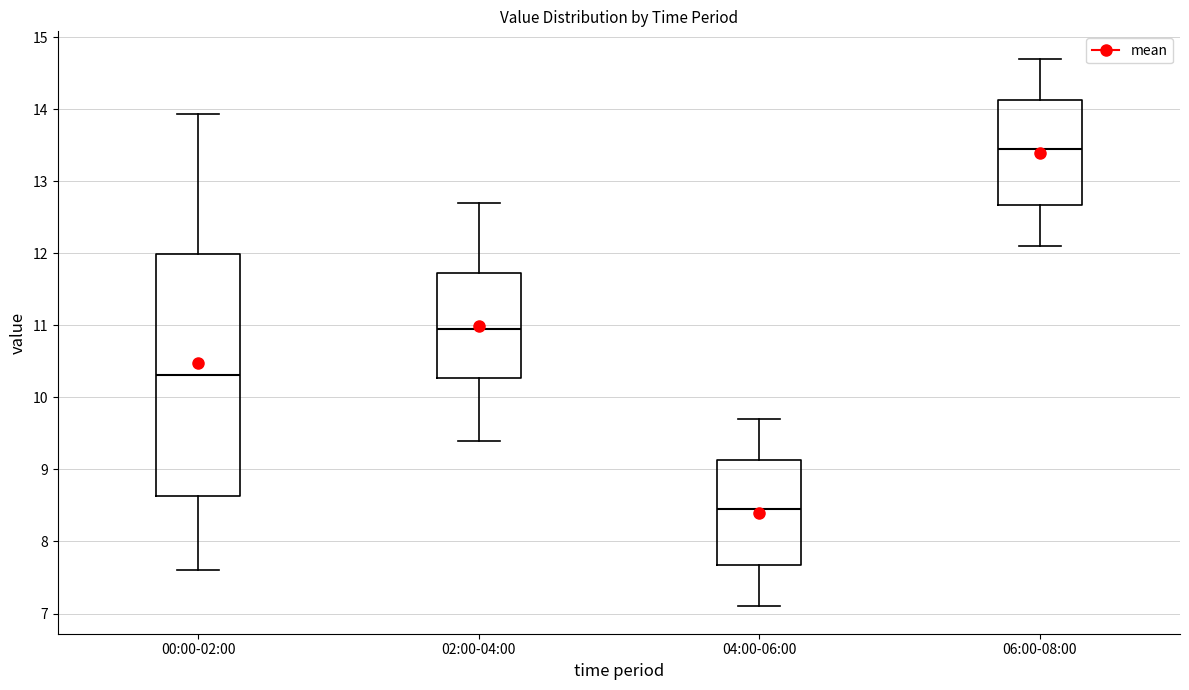

Which box has the lowest median line?

04:00-06:00